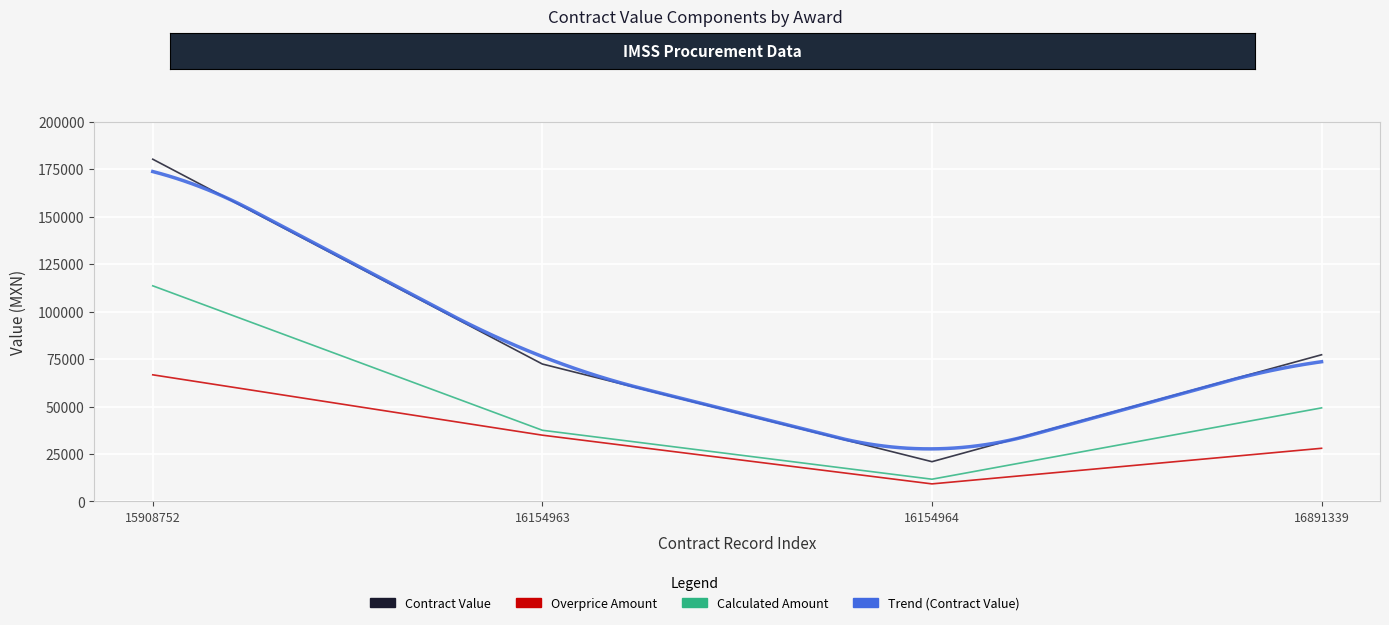

At which category is the sum across all series the highest?

15908752